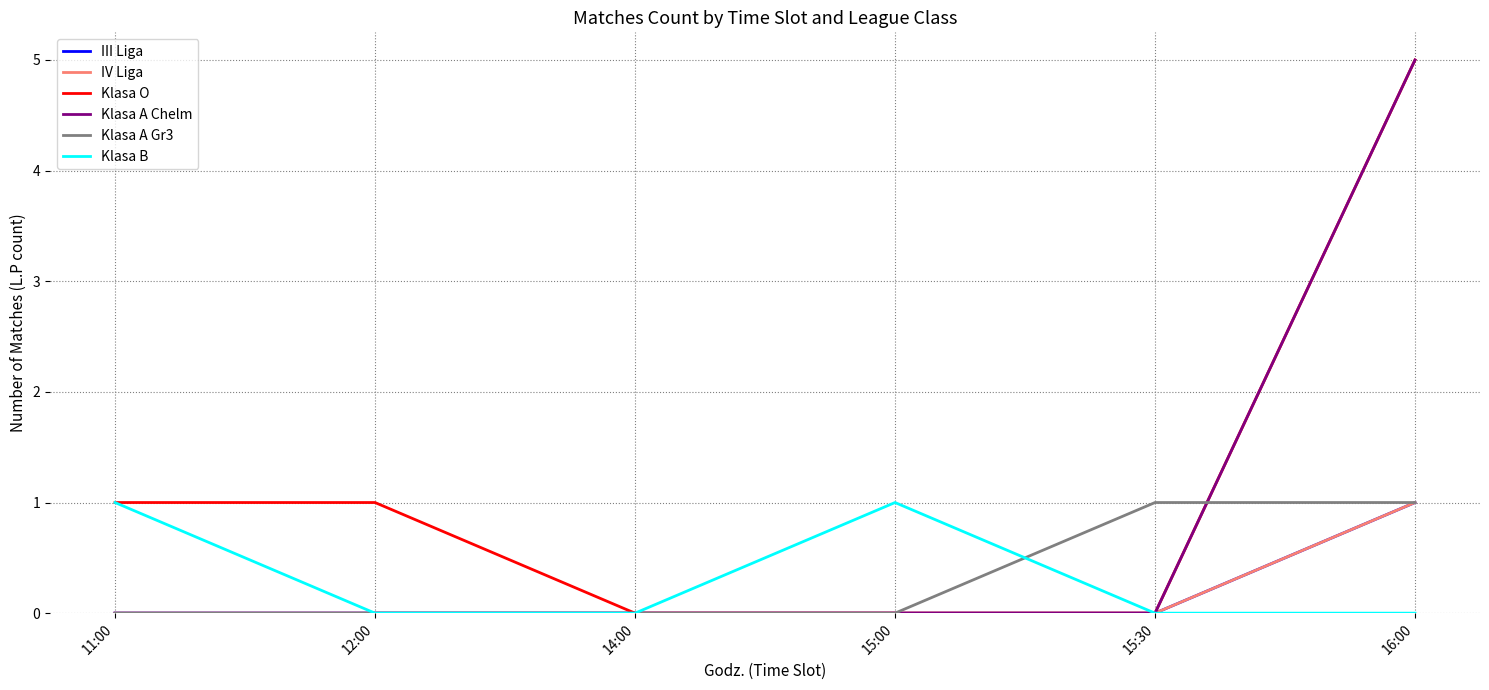

Does the chart have visible grid lines?

Yes